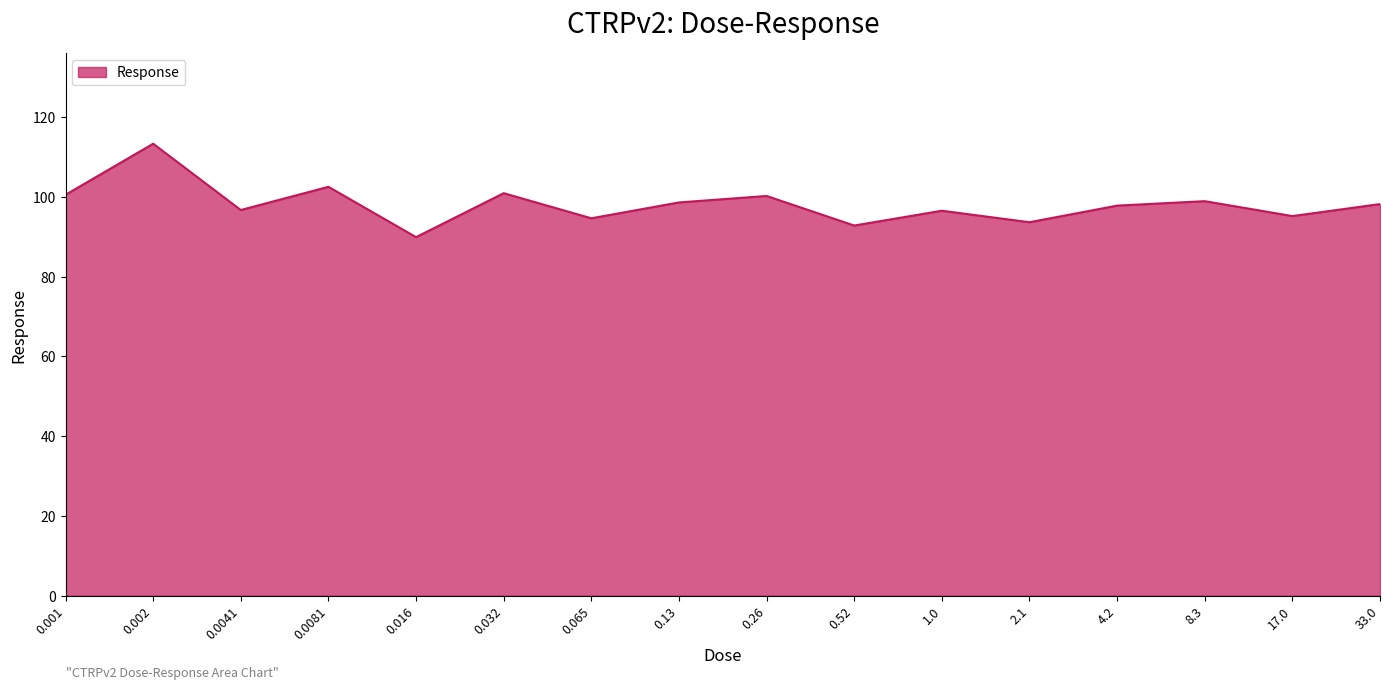

At which category does the data reach its first local peak?

0.002